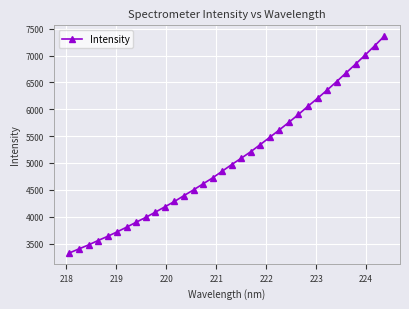

What is the value of the 30th point from the left?

6678.2